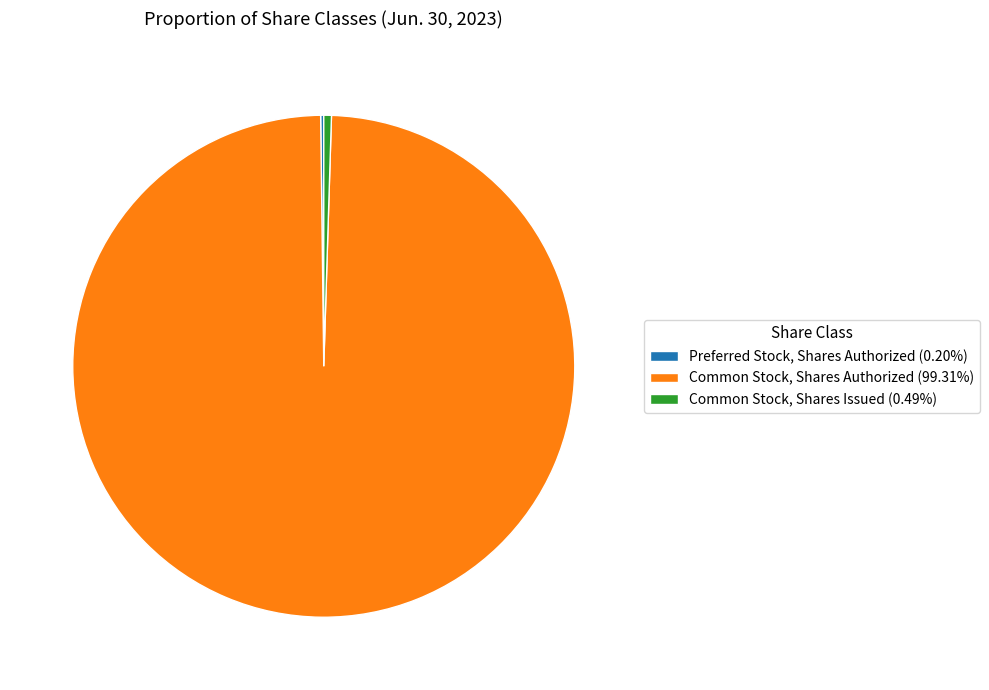

Is the sum of Common Stock, Shares Authorized (99.31%) and Common Stock, Shares Issued (0.49%) greater than half?

Yes